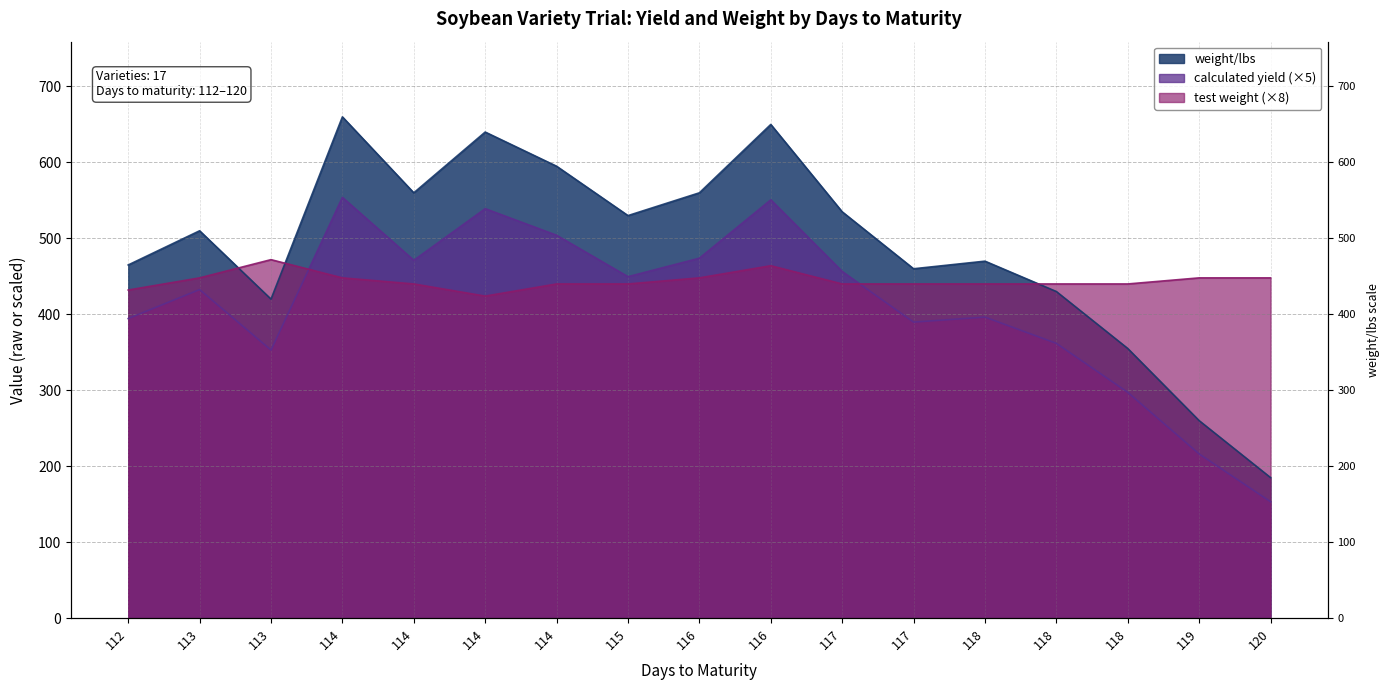

Which series has the largest total across all categories?

weight/lbs